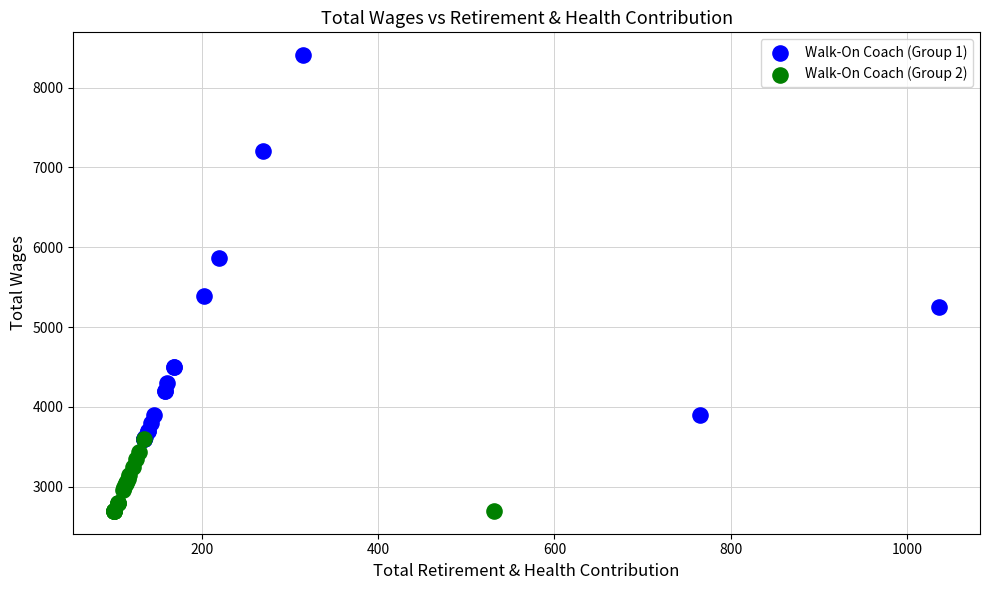

Which series contains the lowest Y value?

Walk-On Coach (Group 2)